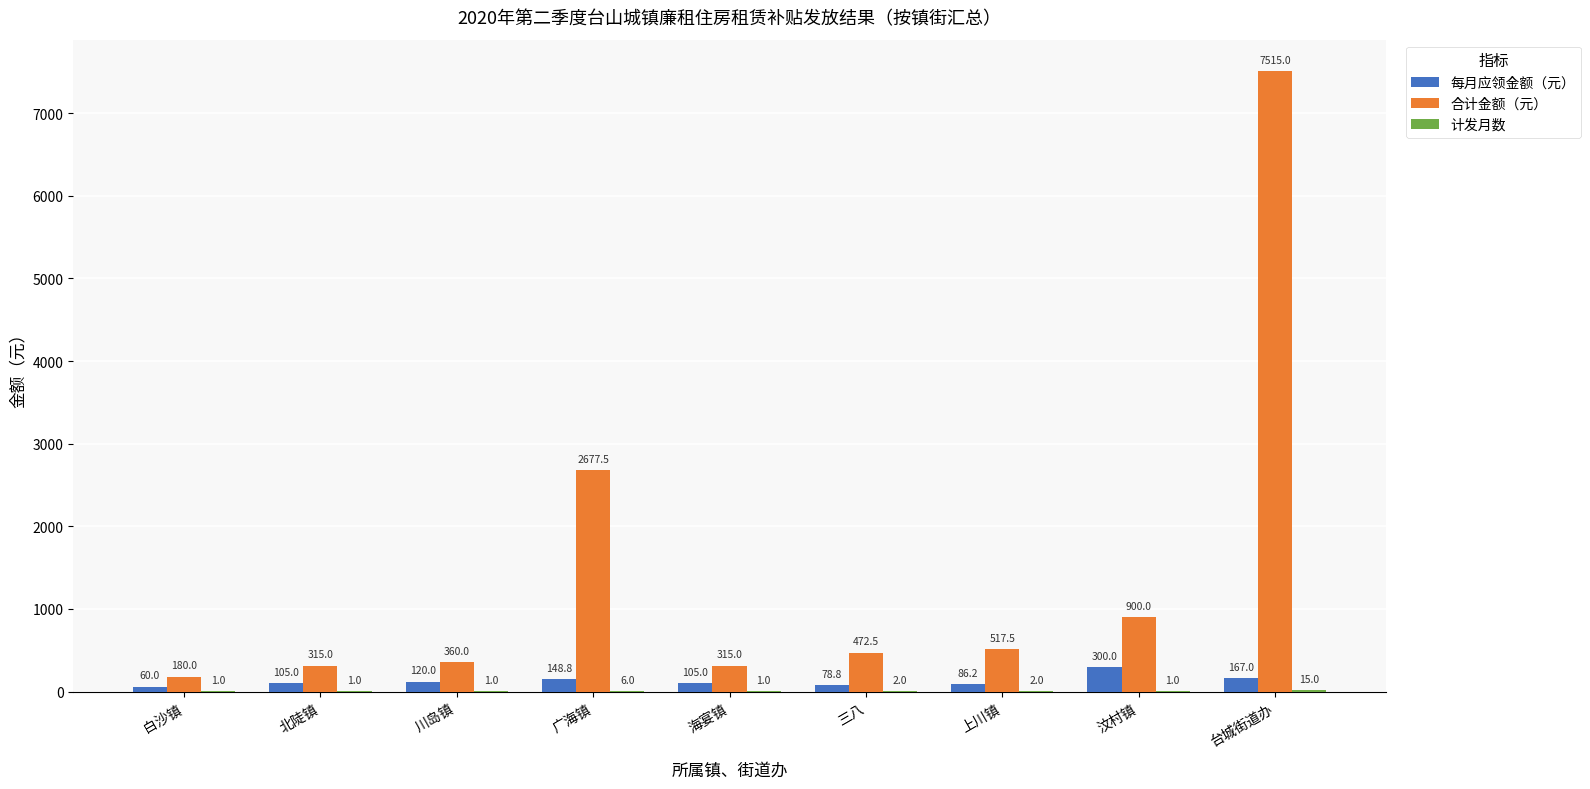

How many groups of bars are there?

9